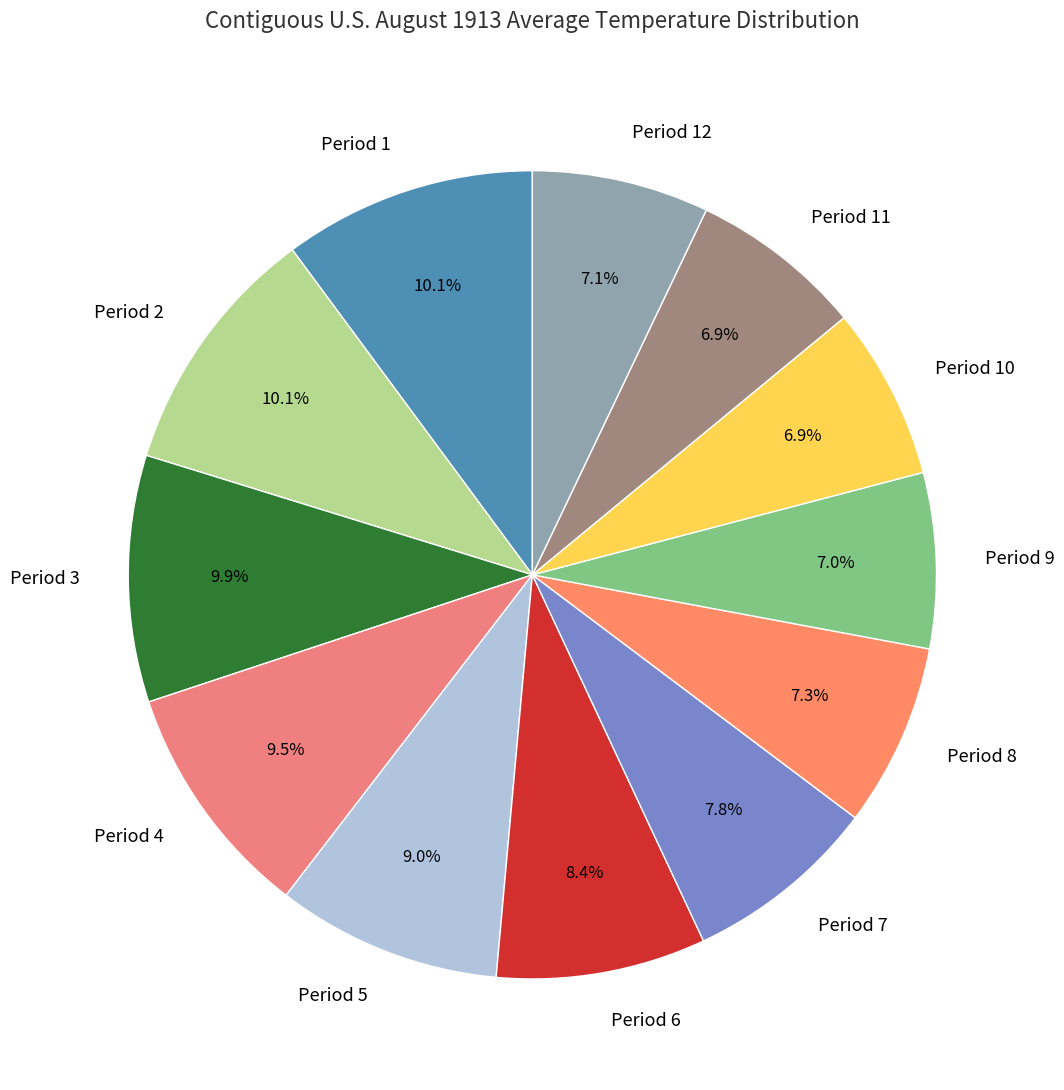

How many segments does this pie chart have?

12